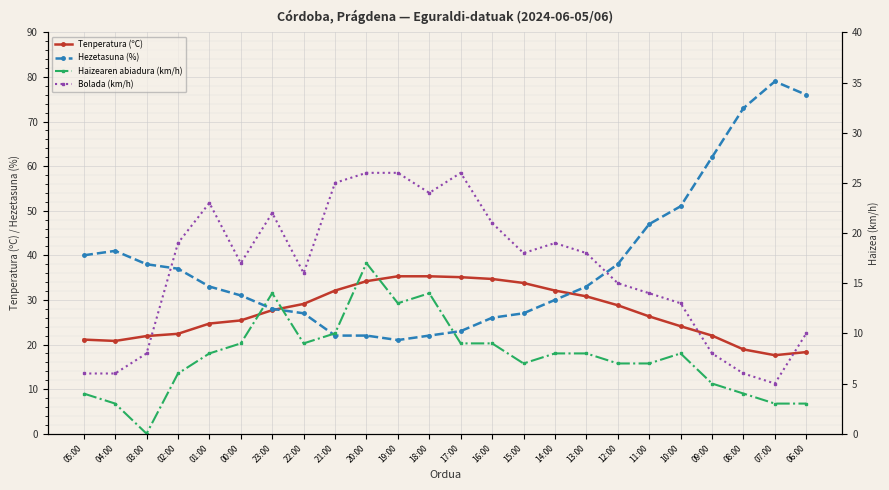

Reading right to left, list all the values displayed in this chart.

Tenperatura (ºC): 06:00=18.3	07:00=17.6	08:00=18.9	09:00=22.0	10:00=24.1	11:00=26.3	12:00=28.8	13:00=30.8	14:00=32.1	15:00=33.8	16:00=34.7	17:00=35.1	18:00=35.3	19:00=35.3	20:00=34.2	21:00=32.1	22:00=29.1	23:00=27.7	00:00=25.4	01:00=24.7	02:00=22.4	03:00=21.9	04:00=20.8	05:00=21.1
Hezetasuna (%): 06:00=76.0	07:00=79.0	08:00=73.0	09:00=62.0	10:00=51.0	11:00=47.0	12:00=38.0	13:00=33.0	14:00=30.0	15:00=27.0	16:00=26.0	17:00=23.0	18:00=22.0	19:00=21.0	20:00=22.0	21:00=22.0	22:00=27.0	23:00=28.0	00:00=31.0	01:00=33.0	02:00=37.0	03:00=38.0	04:00=41.0	05:00=40.0
Haizearen abiadura (km/h): 06:00=3.0	07:00=3.0	08:00=4.0	09:00=5.0	10:00=8.0	11:00=7.0	12:00=7.0	13:00=8.0	14:00=8.0	15:00=7.0	16:00=9.0	17:00=9.0	18:00=14.0	19:00=13.0	20:00=17.0	21:00=10.0	22:00=9.0	23:00=14.0	00:00=9.0	01:00=8.0	02:00=6.0	03:00=0.0	04:00=3.0	05:00=4.0
Bolada (km/h): 06:00=10.0	07:00=5.0	08:00=6.0	09:00=8.0	10:00=13.0	11:00=14.0	12:00=15.0	13:00=18.0	14:00=19.0	15:00=18.0	16:00=21.0	17:00=26.0	18:00=24.0	19:00=26.0	20:00=26.0	21:00=25.0	22:00=16.0	23:00=22.0	00:00=17.0	01:00=23.0	02:00=19.0	03:00=8.0	04:00=6.0	05:00=6.0